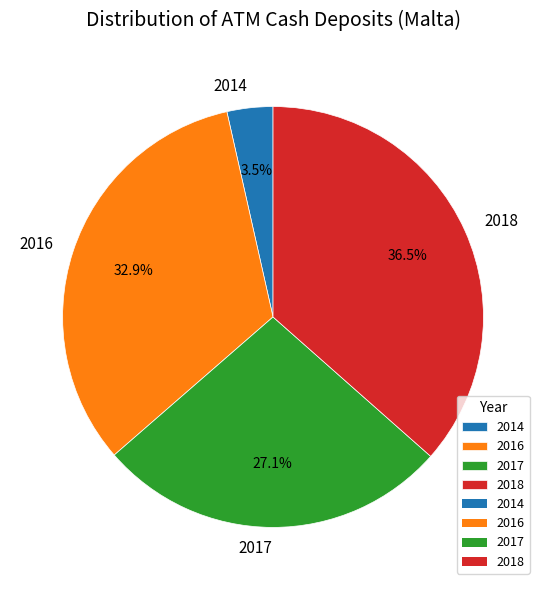

Which slice is the smallest?

2014